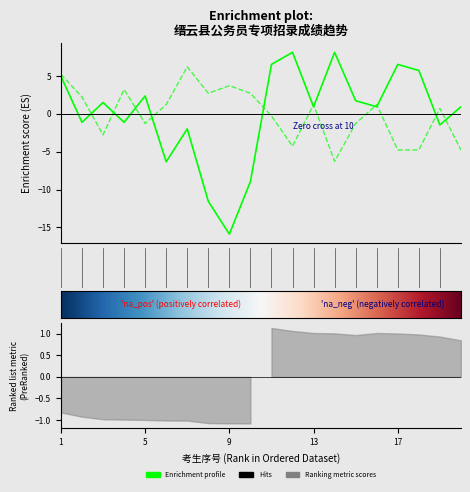

Rank the categories by 行测成绩 value from lowest to highest.

9, 8, 10, 6, 7, 19, 2, 4, 13, 16, 20, 3, 15, 5, 1, 18, 11, 17, 12, 14